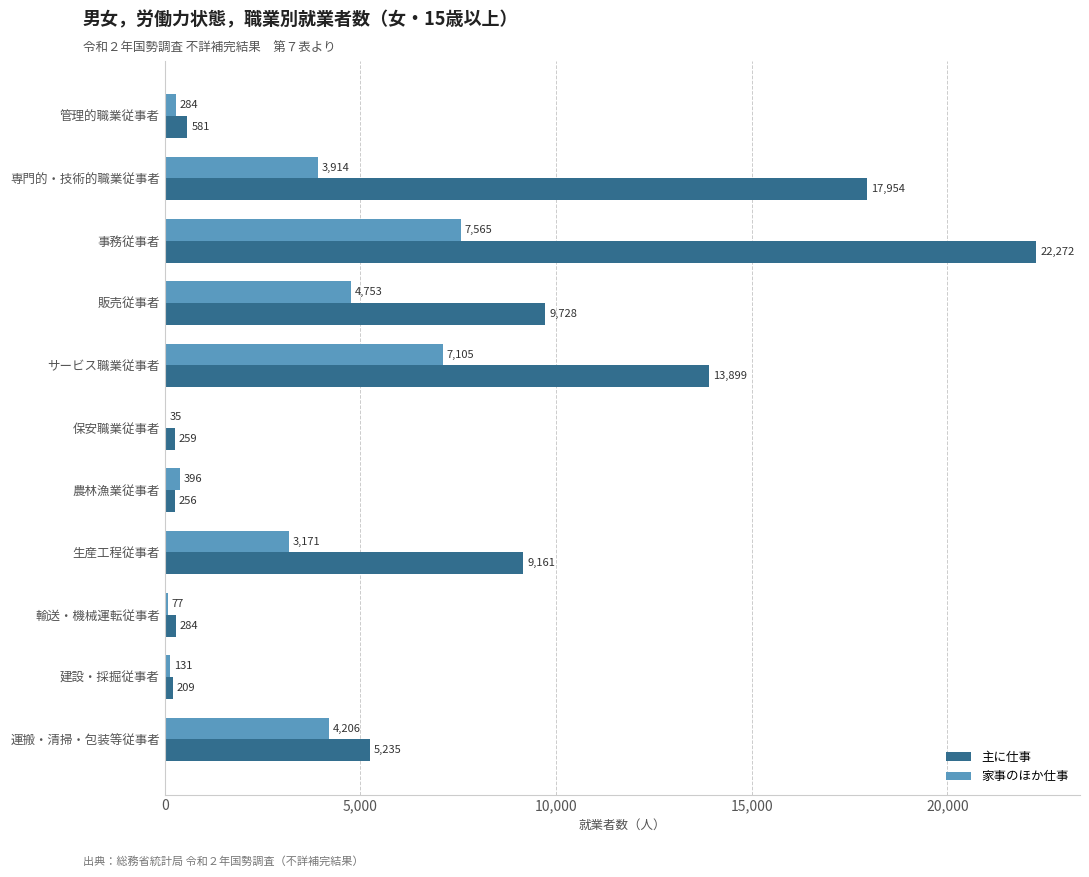

At which label is 主に仕事 closest to 11240?

販売従事者